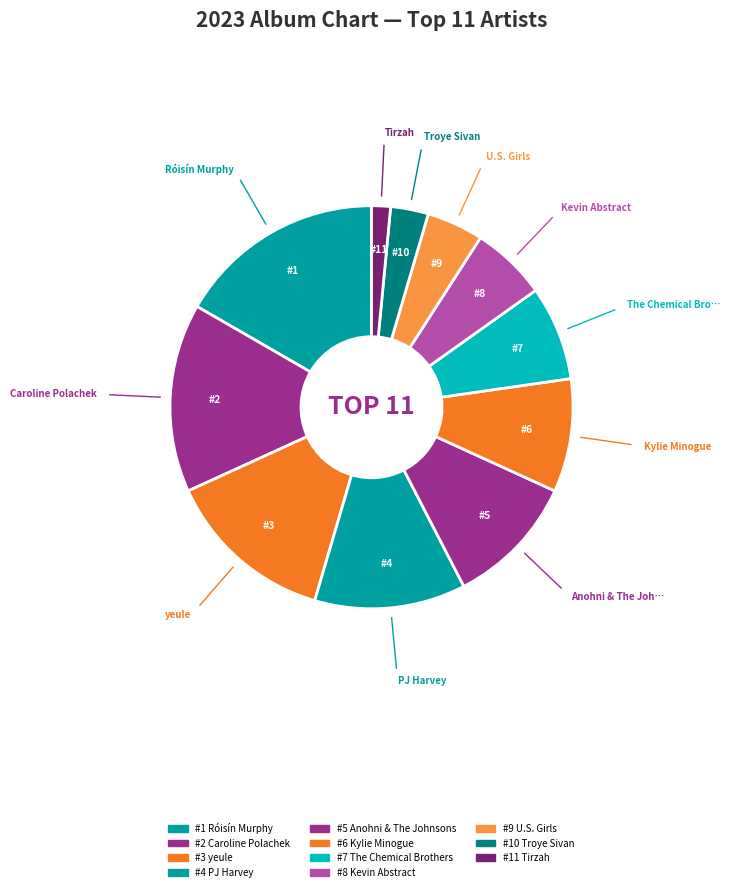

How many segments does this pie chart have?

11